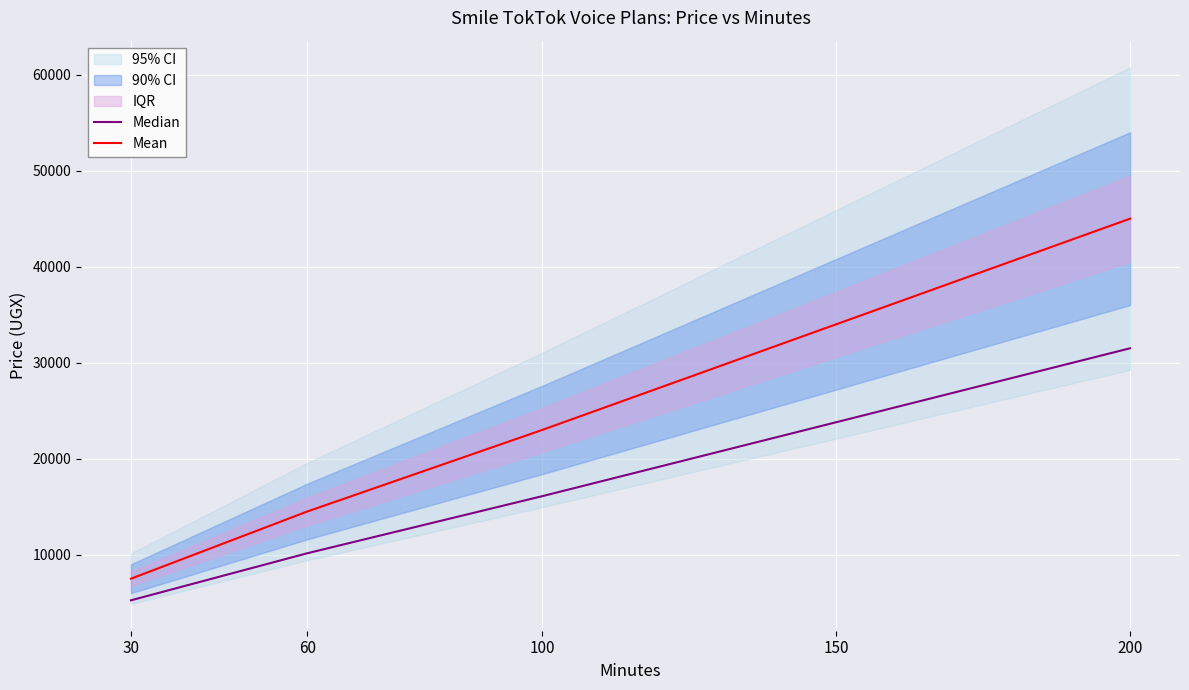

What is the difference between the Mean values at 100 and 60?

8500.0